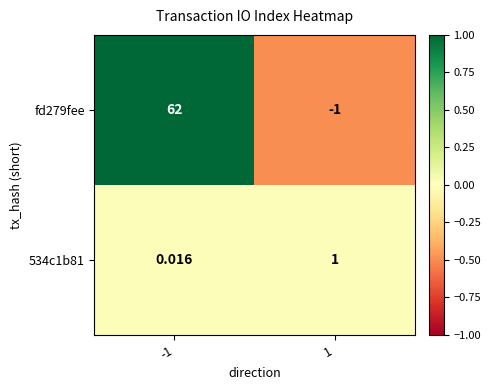

Is the value of fd279fee at 1 greater than the value of 534c1b81 at 1?

No